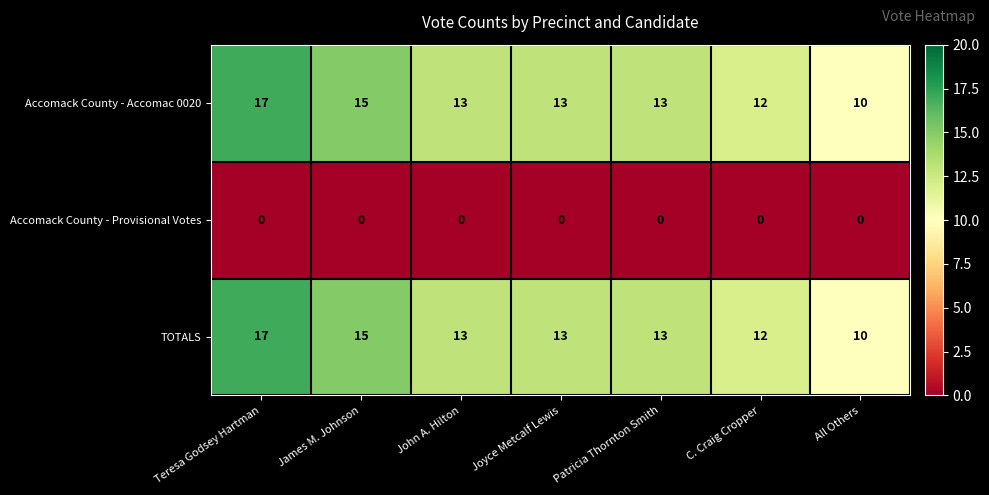

What is the spread (max minus min) of values at Teresa Godsey Hartman?

17